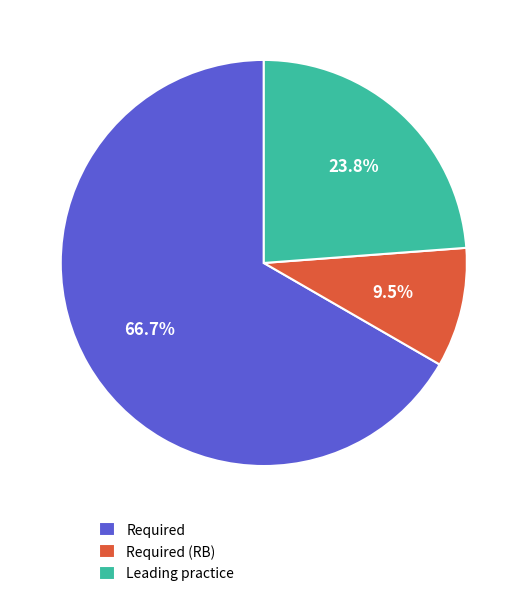

To the nearest percent, what is the difference between the Required (RB) and Required slice percentages?

57%